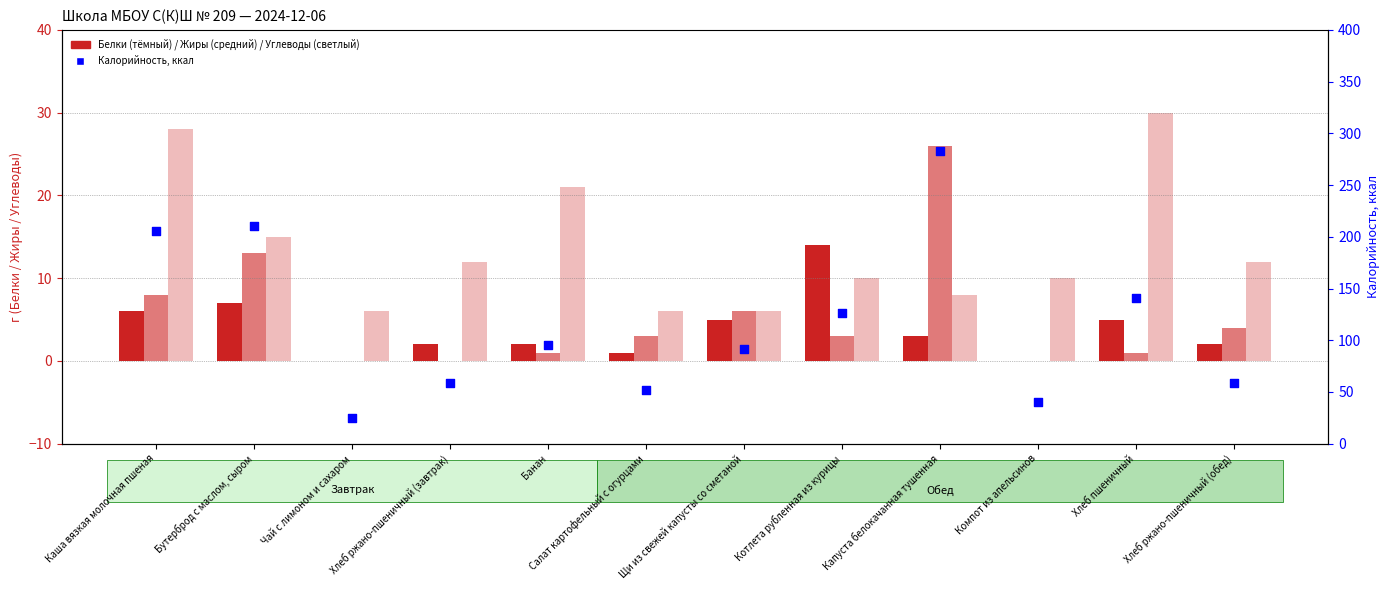

Which series has the largest Y range (max minus min)?

Калорийность, ккал